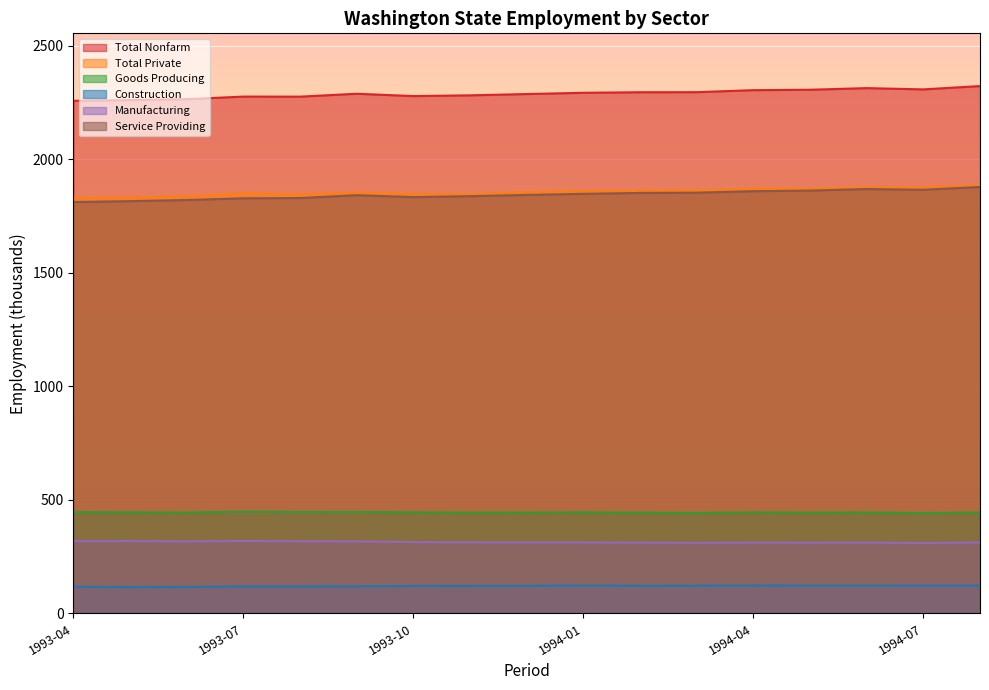

How many lines are shown in the chart?

6